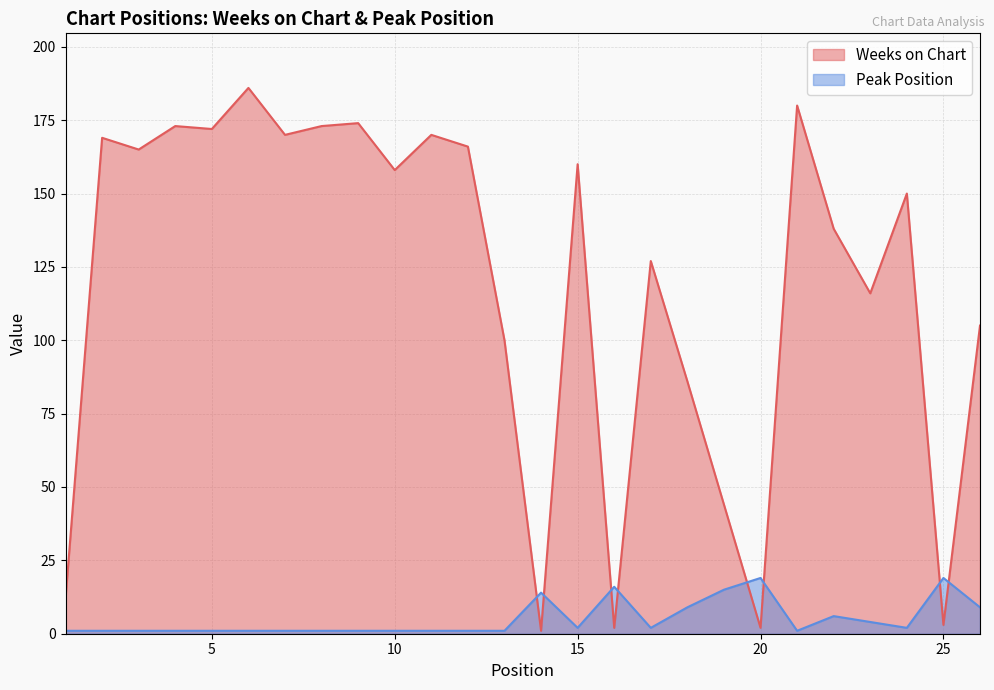

What are all the series names shown in the legend?

Weeks on Chart, Peak Position